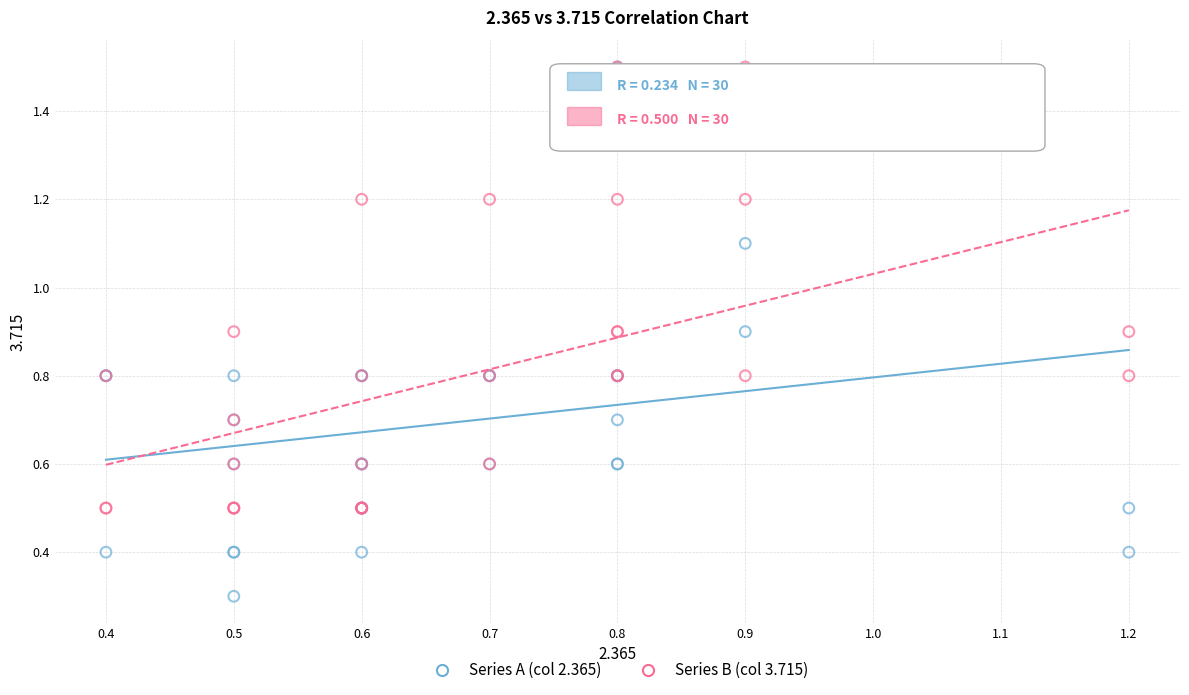

What are all the series names shown in the legend?

Series A (col 2.365), Series B (col 3.715)